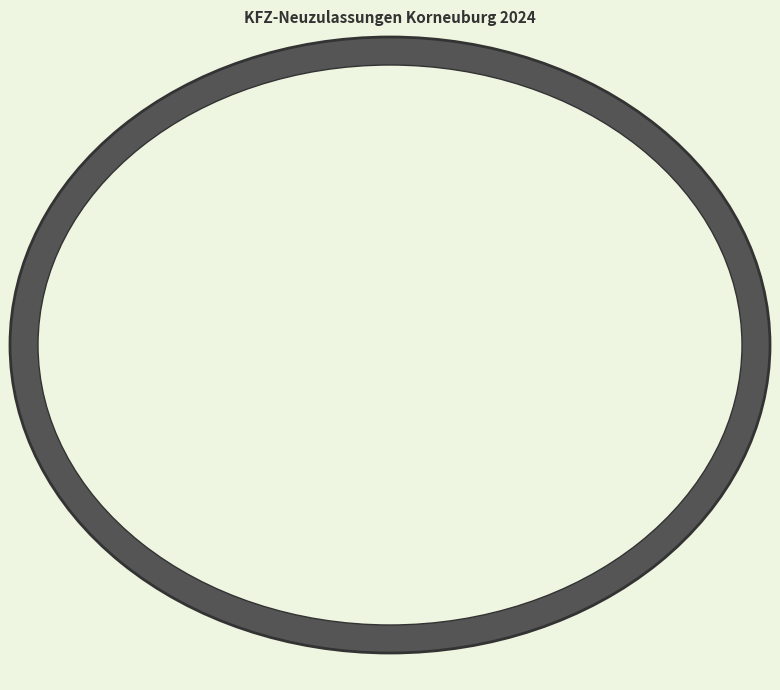

How many segments does this pie chart have?

6